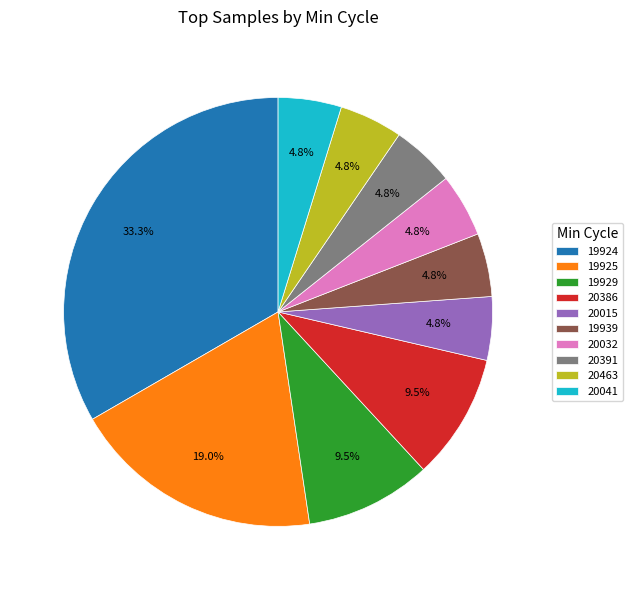

How much of the chart is everything except 19924?

66.7%